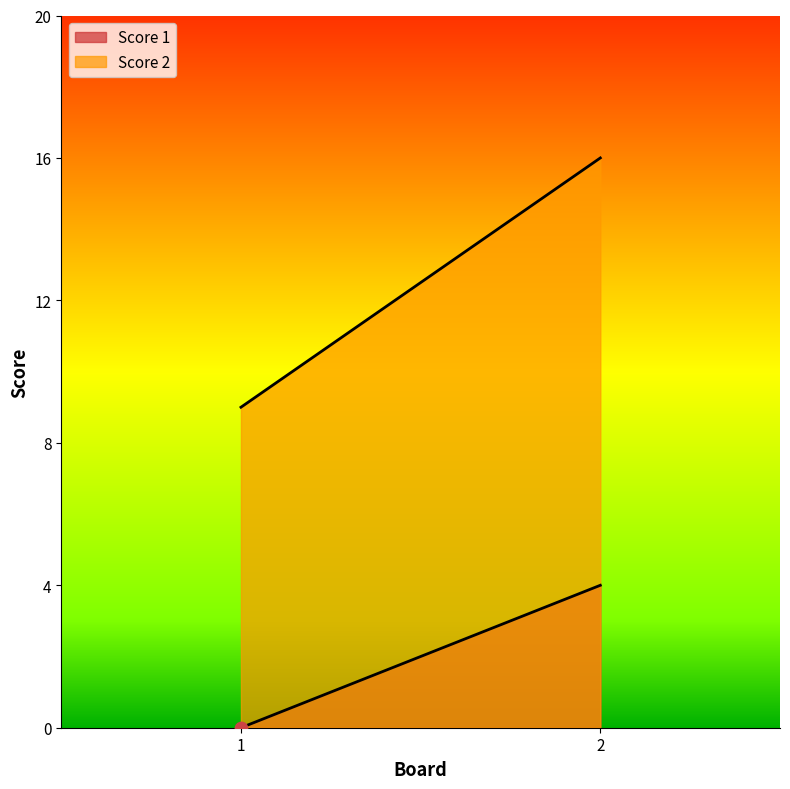

Is the value of Score 1 at 1 greater than the value of Score 2 at 1?

No